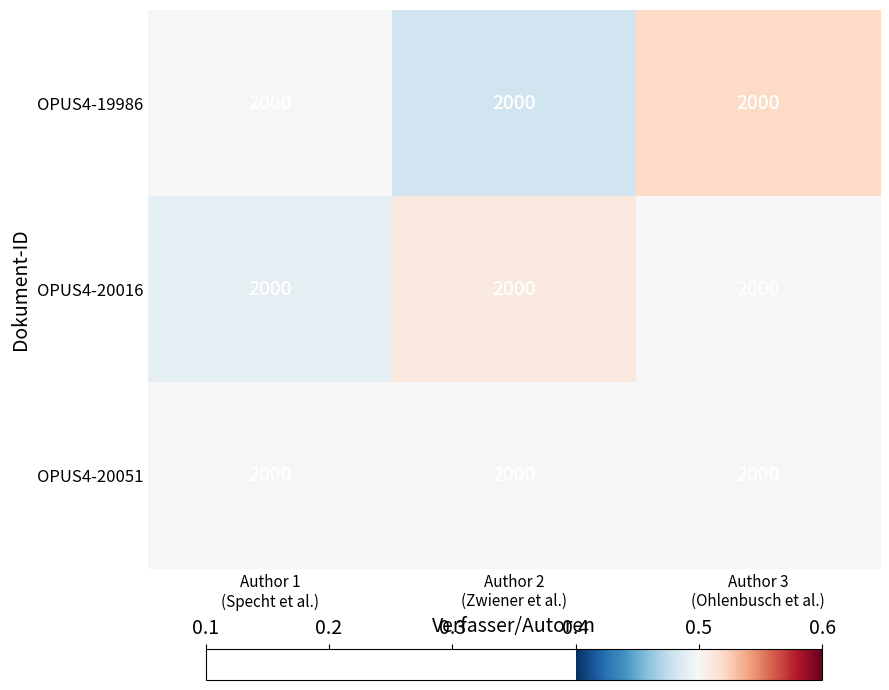

At which label is OPUS4-20051 closest to 0?

Author 1 (Specht et al.)